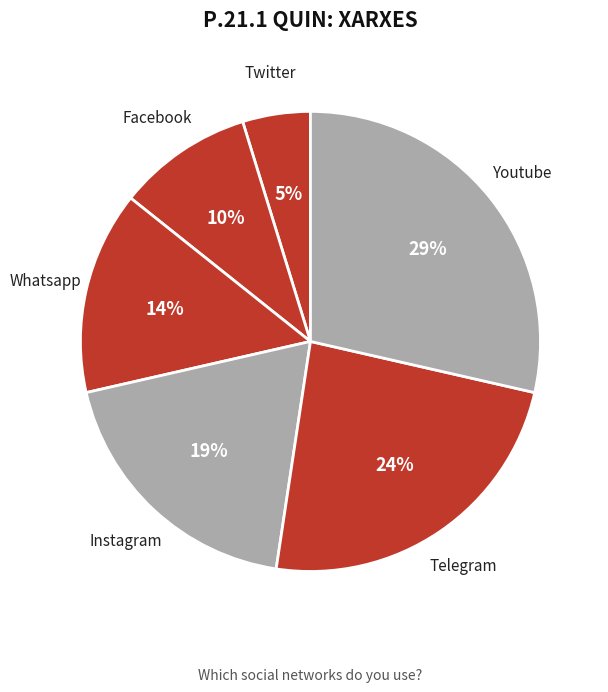

Is it true that Twitter is 5% of the pie?

True